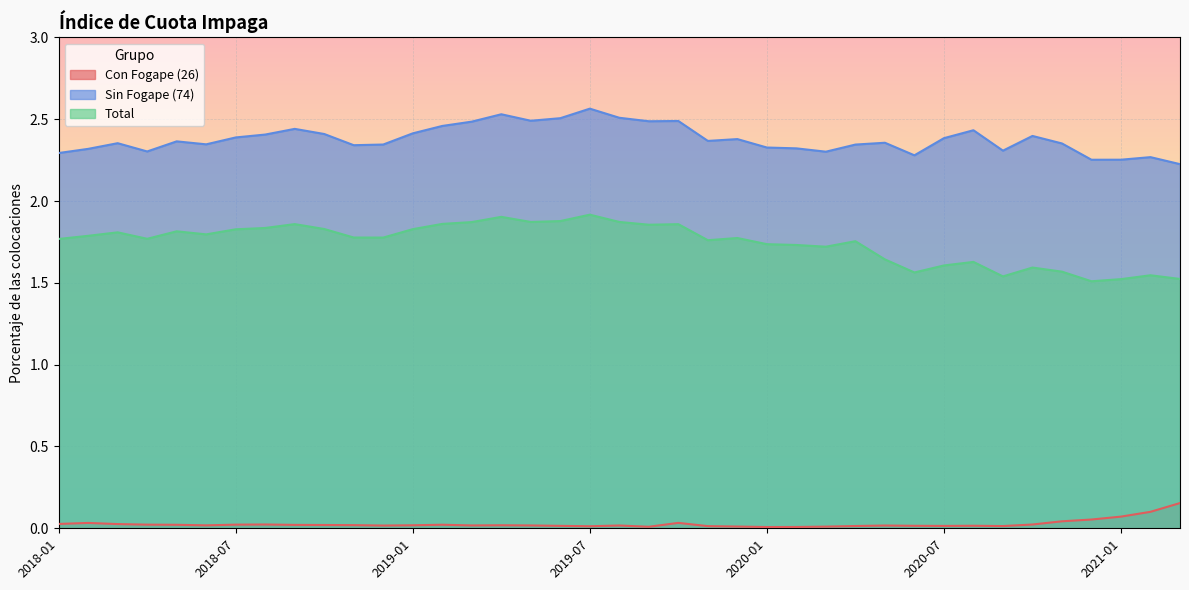

True or false: Sin Fogape (74) has a value of 1.2 at 2018-04.

False